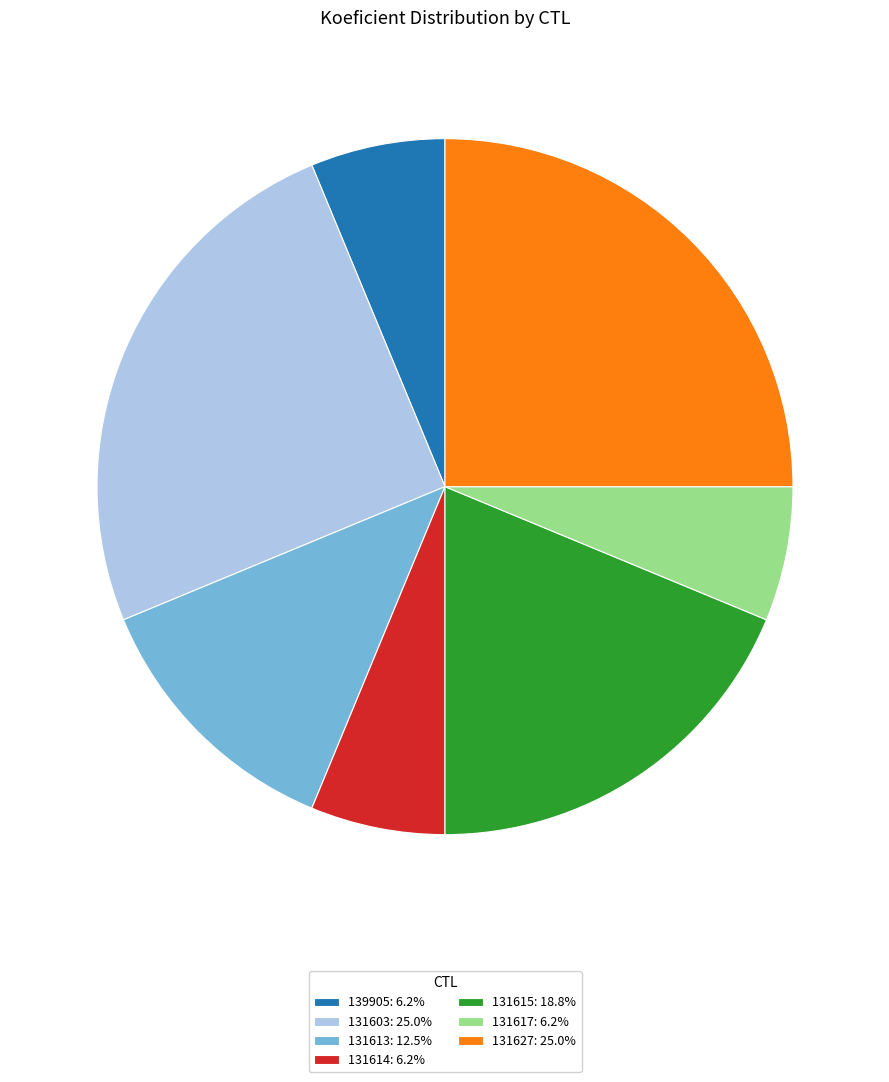

How many slices are in this pie chart?

7